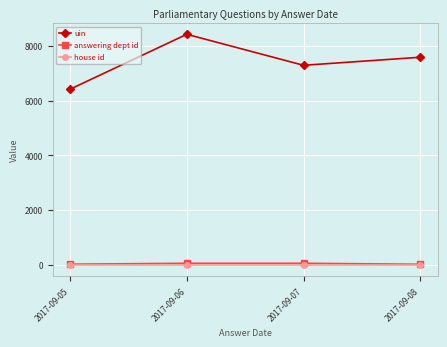

What are all the series names shown in the legend?

uin, answering dept id, house id